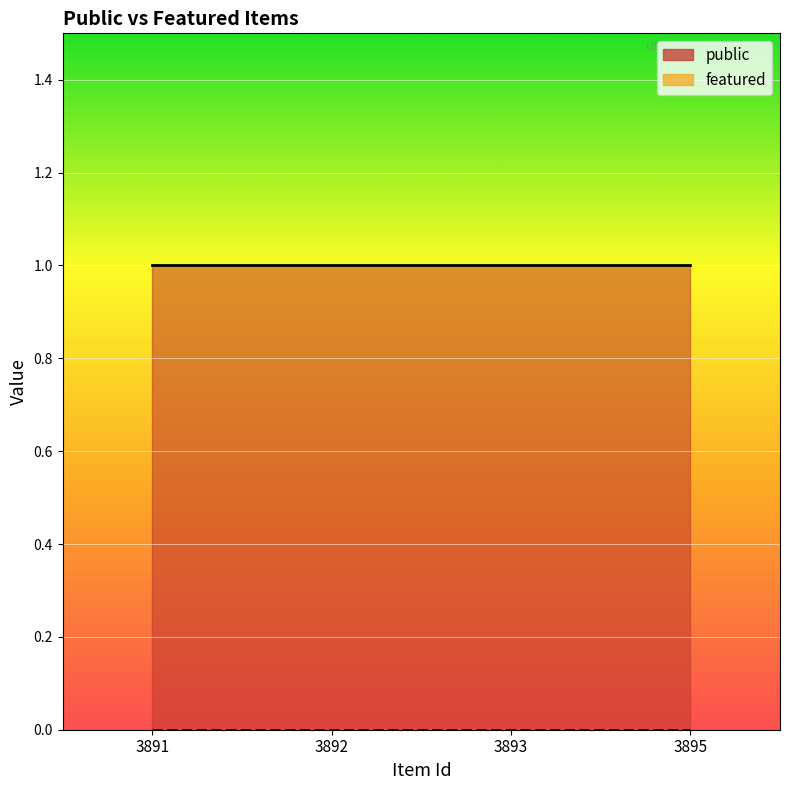

List the series in order of their peak value, lowest first.

featured, public